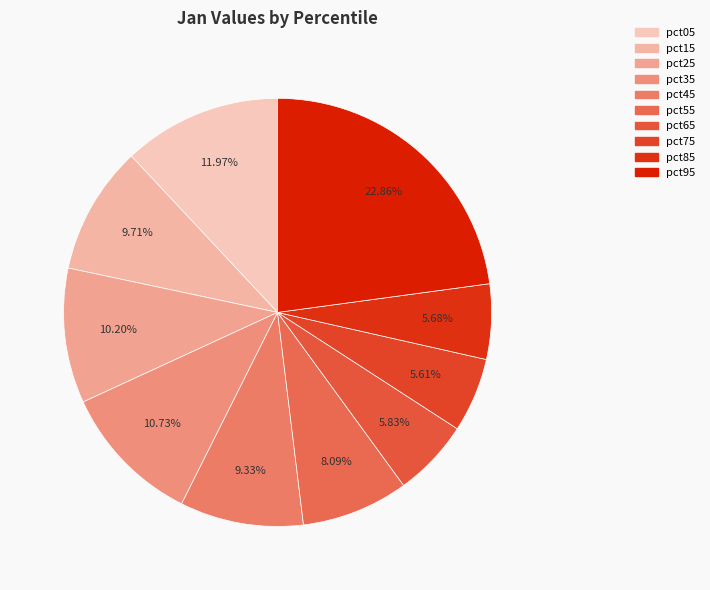

What is the largest slice in the pie chart?

pct95